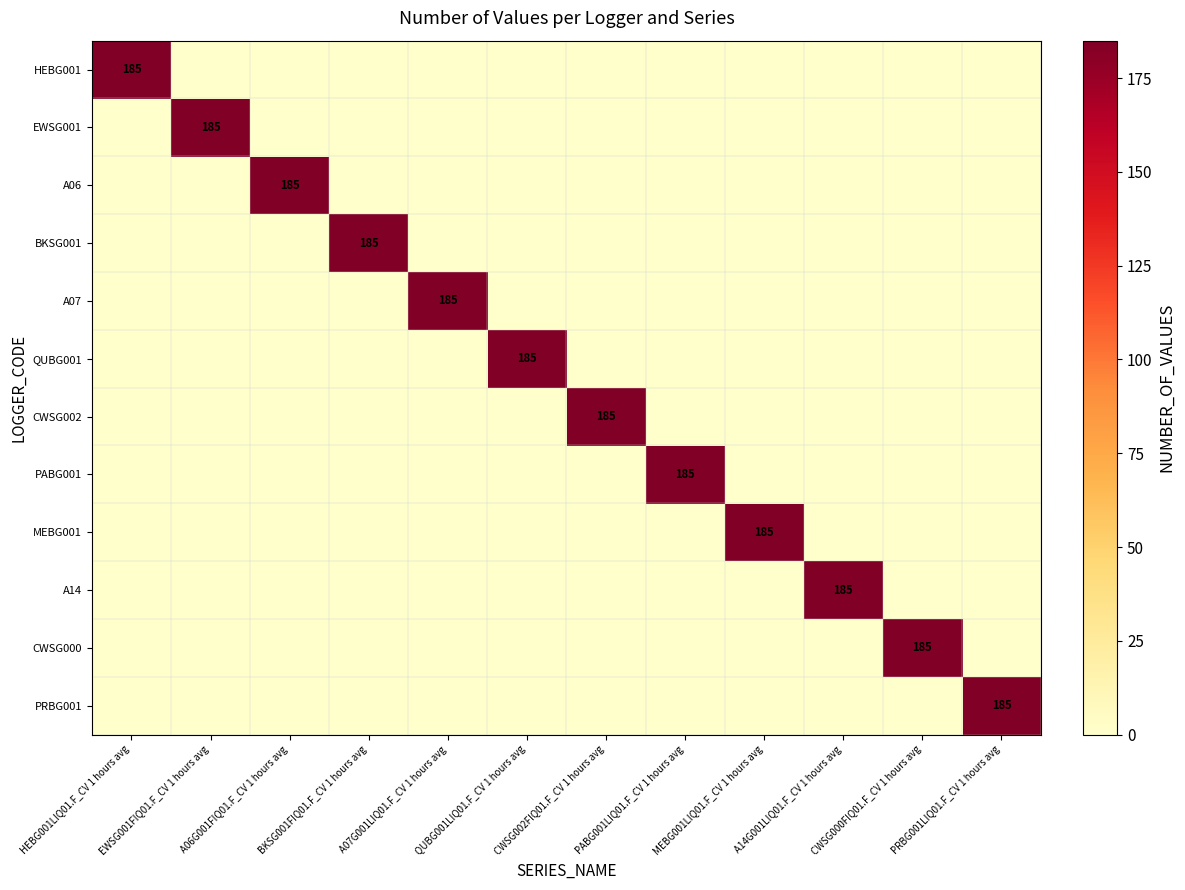

Where is EWSG001 nearest to the value 92?

HEBG001LIQ01.F_CV 1 hours avg